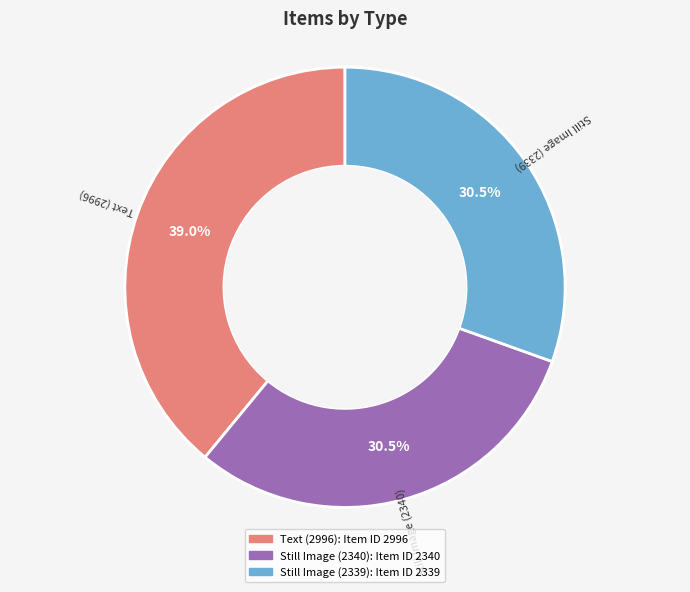

Count the number of slices in the pie.

3